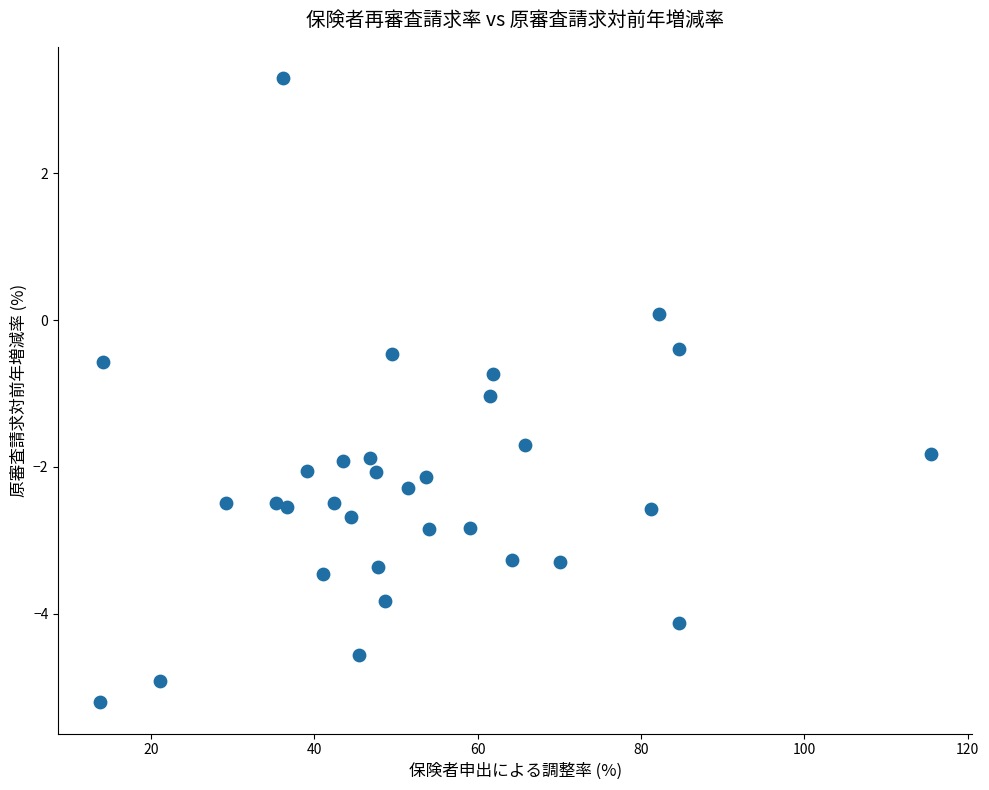

How many data points are displayed?

32